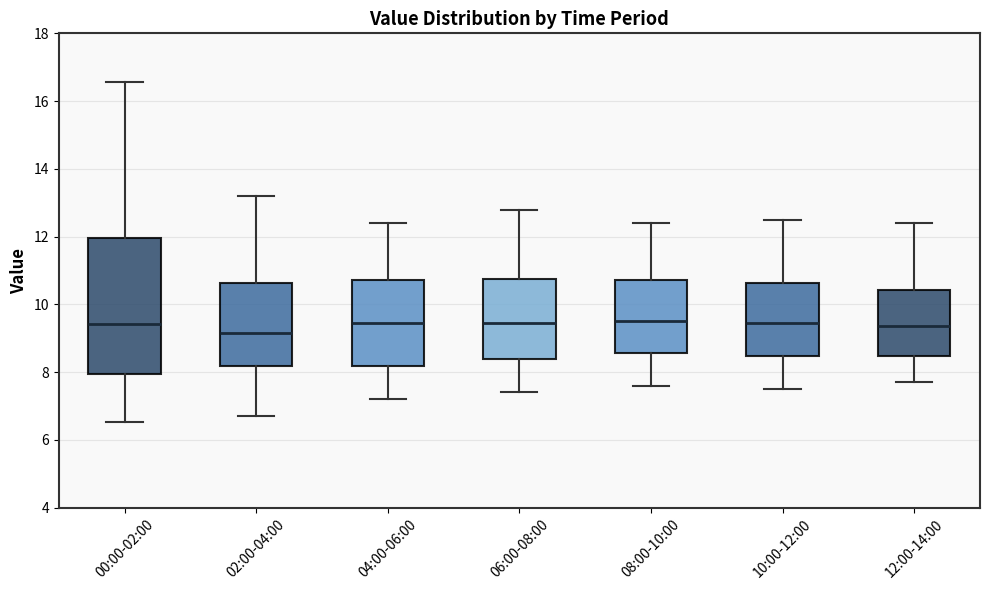

Which box's median line is the lowest?

02:00-04:00